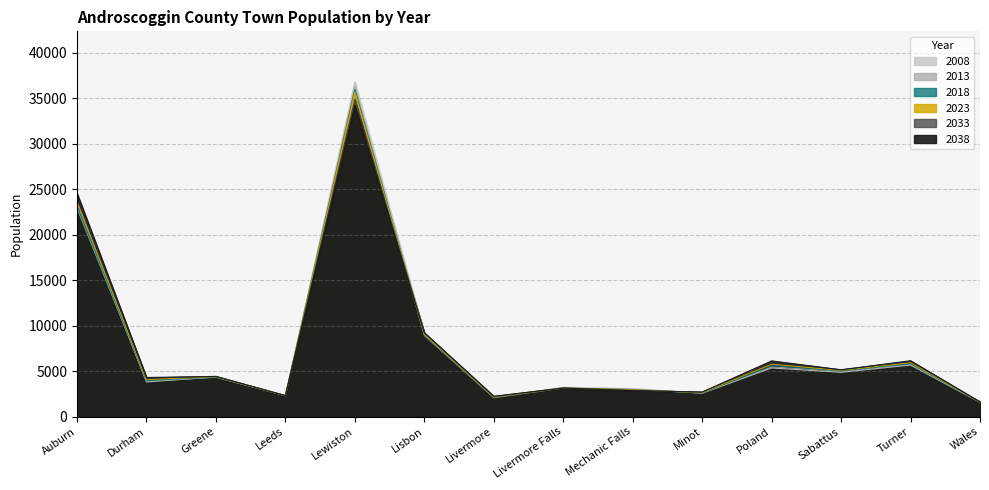

What is the approximate value of 2018 at Sabattus?

5043